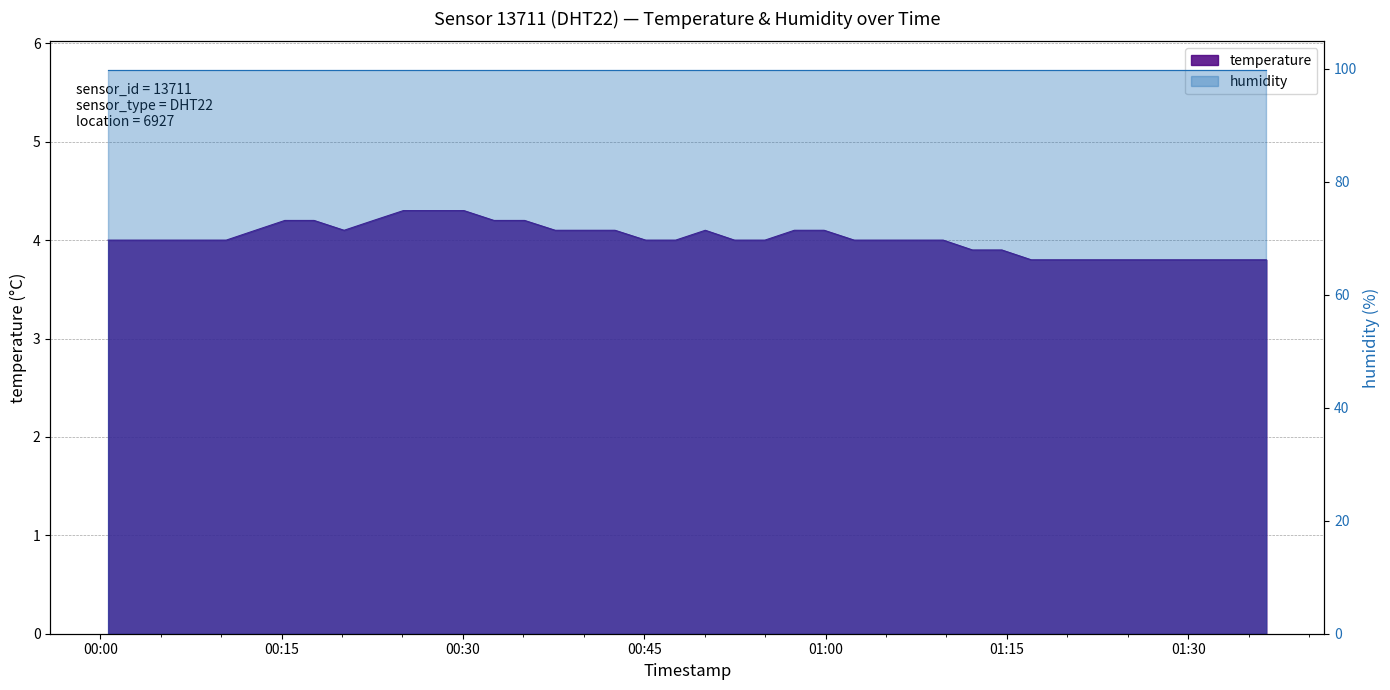

How many values exceed 4?

16